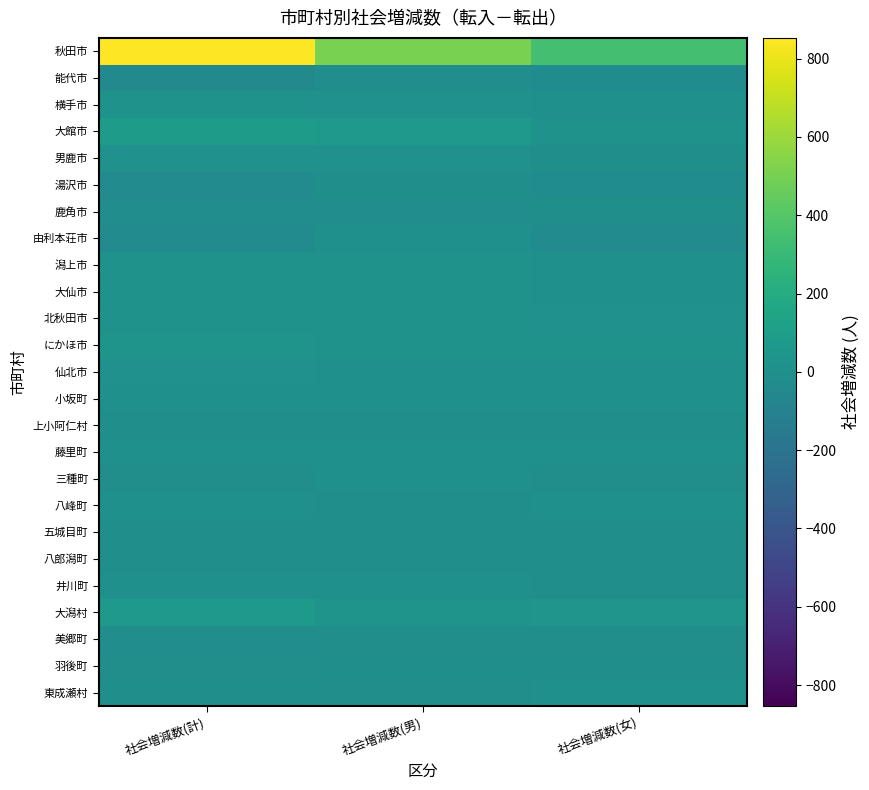

At 社会増減数(男), list the series in order from smallest to largest.

能代市, 鹿角市, 東成瀬村, 美郷町, 羽後町, 湯沢市, 八郎潟町, 上小阿仁村, 八峰町, 五城目町, 小坂町, 藤里町, 三種町, 井川町, 由利本荘市, 仙北市, 男鹿市, 横手市, 大仙市, にかほ市, 北秋田市, 潟上市, 大潟村, 大館市, 秋田市